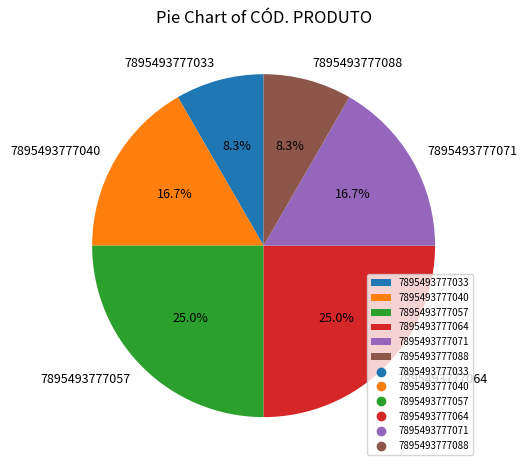

How much of the chart is everything except 7895493777071?

83.3%